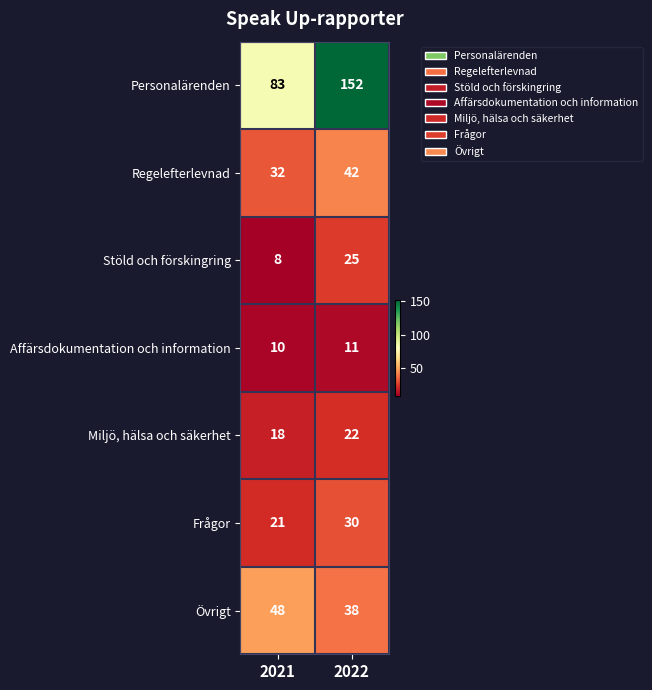

Reading left to right, extract all data points from this chart.

Personalärenden: 2021=83	2022=152
Regelefterlevnad: 2021=32	2022=42
Stöld och förskingring: 2021=8	2022=25
Affärsdokumentation och information: 2021=10	2022=11
Miljö, hälsa och säkerhet: 2021=18	2022=22
Frågor: 2021=21	2022=30
Övrigt: 2021=48	2022=38